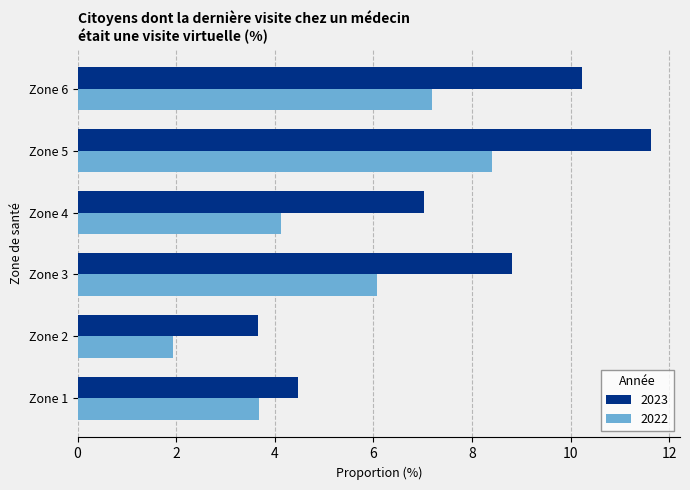

At which category is the sum across all series the highest?

Zone 5